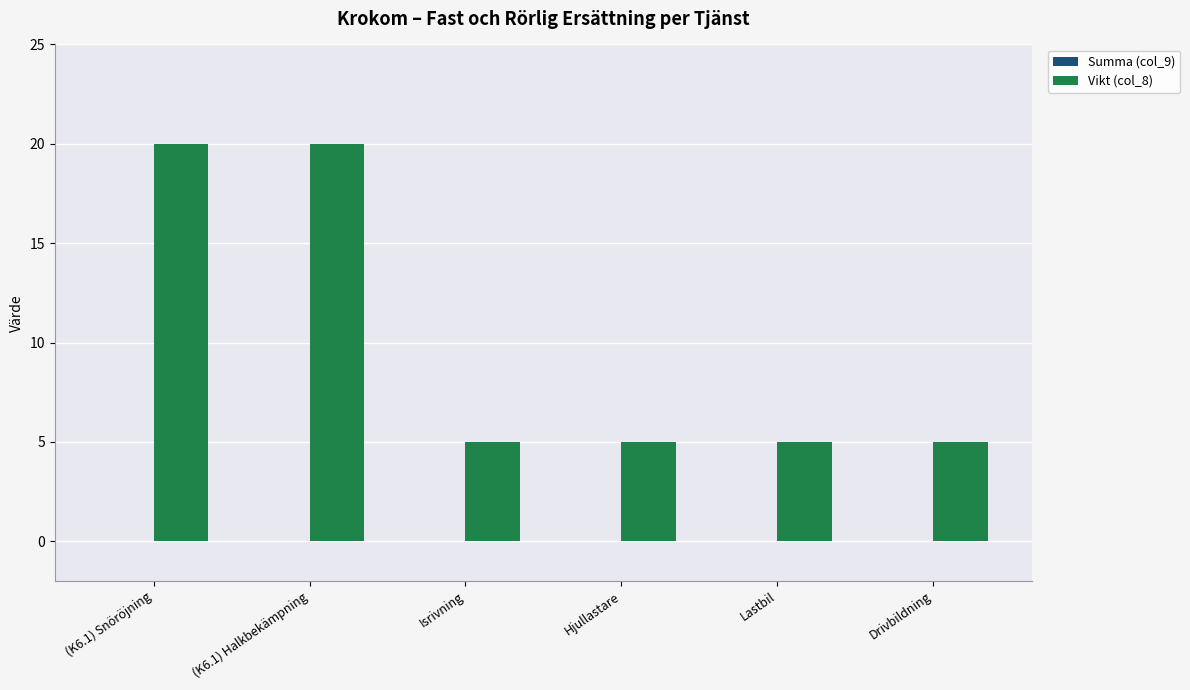

Reading right to left, extract all data points from this chart.

5	5	5	5	20	20